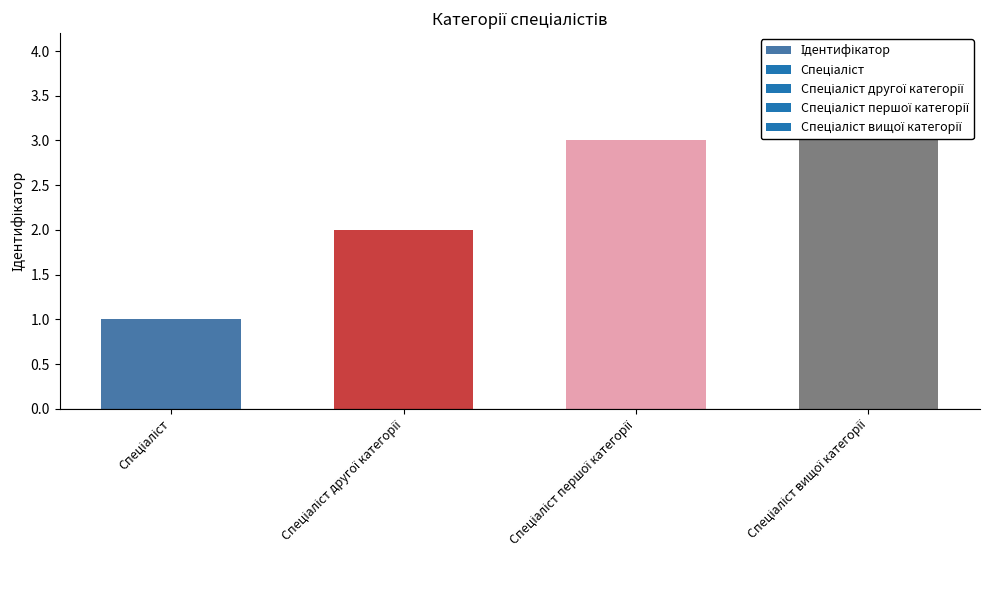

The chart shows a value of 4 at Спеціаліст вищої категорії. True or false?

True